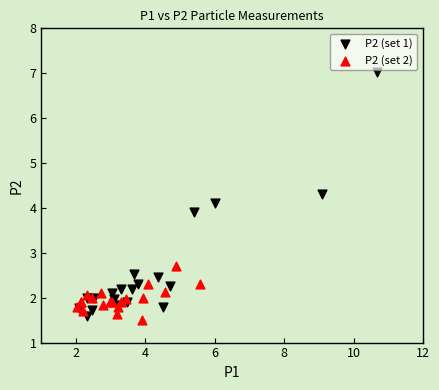

Which series has the widest spread of Y values?

P2 (set 1)